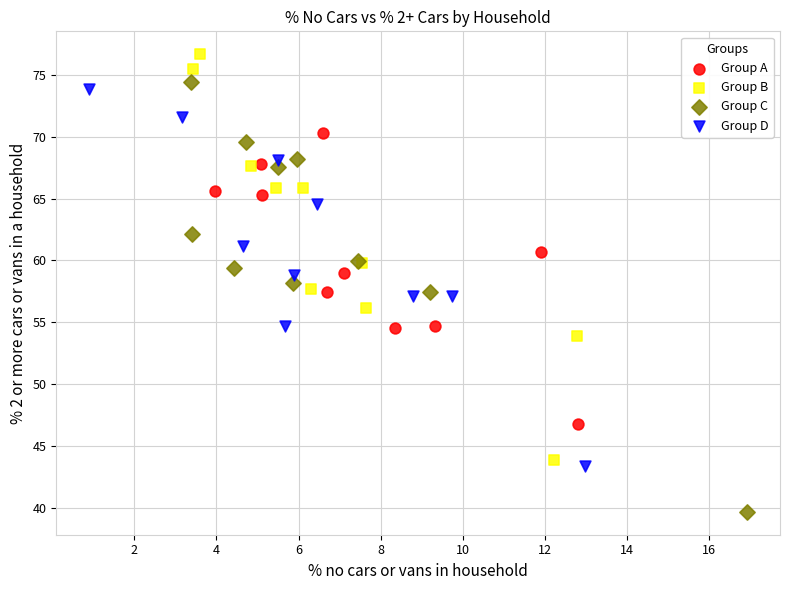

Which series reaches the maximum Y coordinate?

Group B